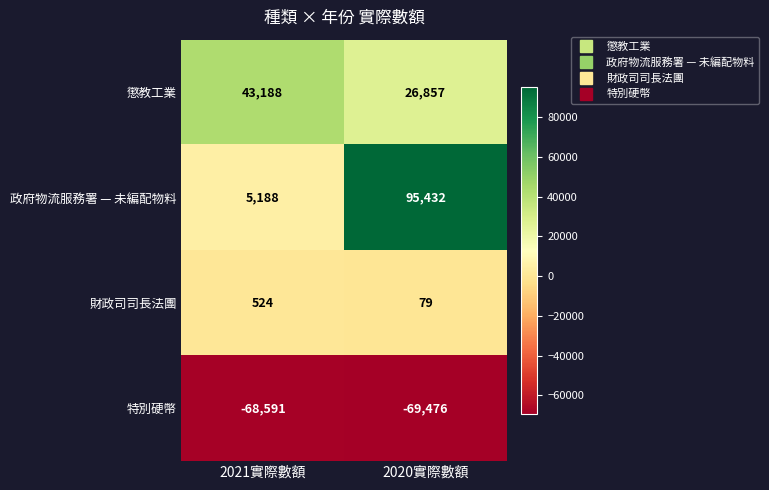

Rank the series by their maximum value, from lowest to highest.

特別硬幣, 財政司司長法團, 懲教工業, 政府物流服務署 — 未編配物料